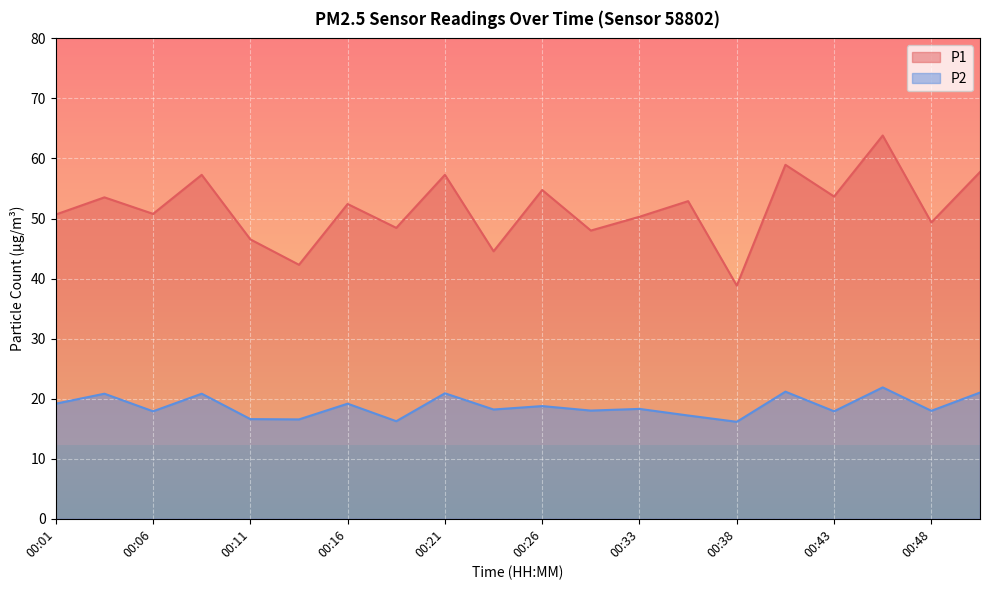

True or false: P1 and P2 intersect in this chart.

False